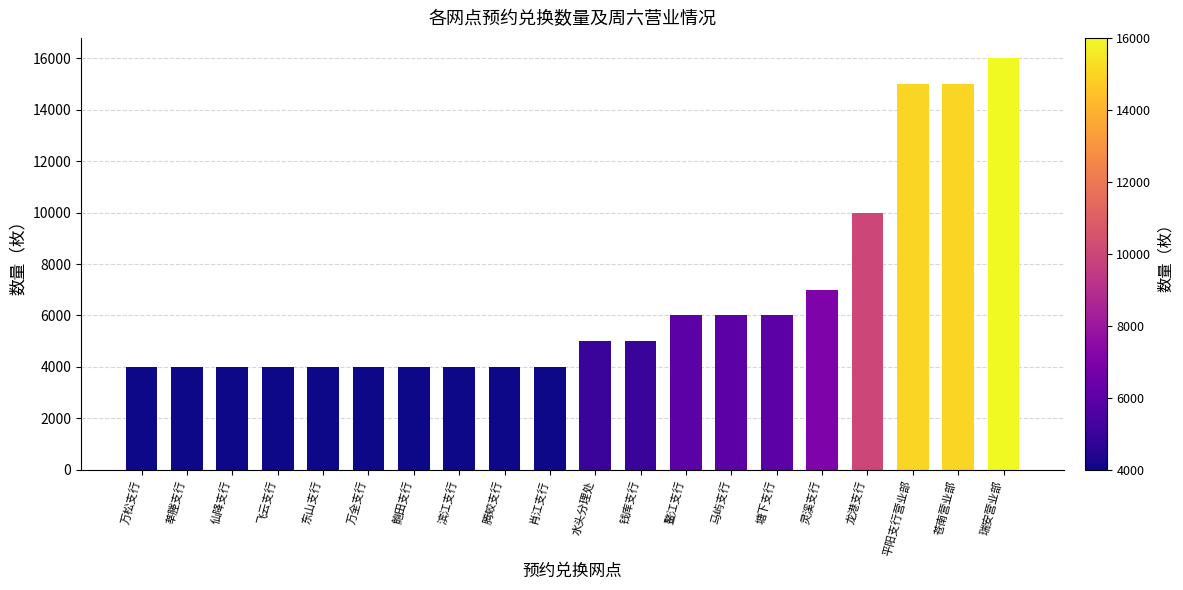

How many values are below 5000?

10